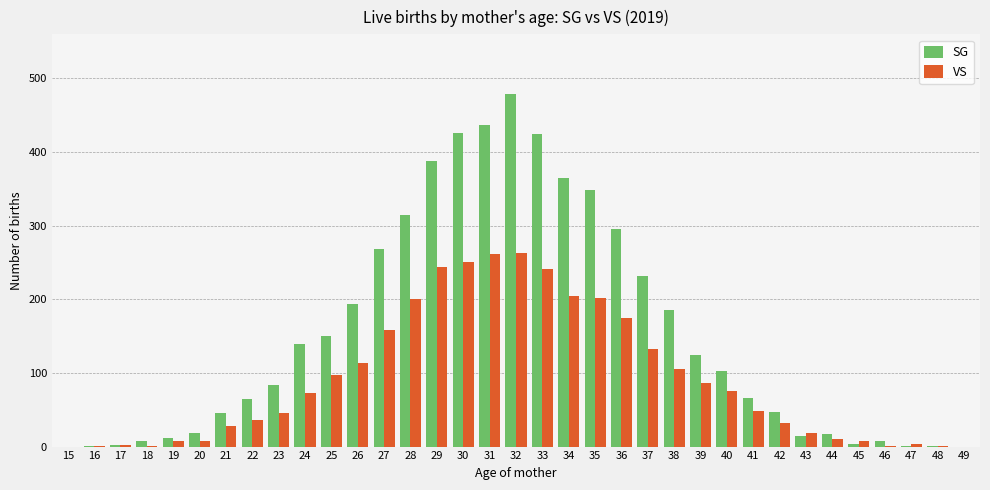

How many series are shown in this chart?

2